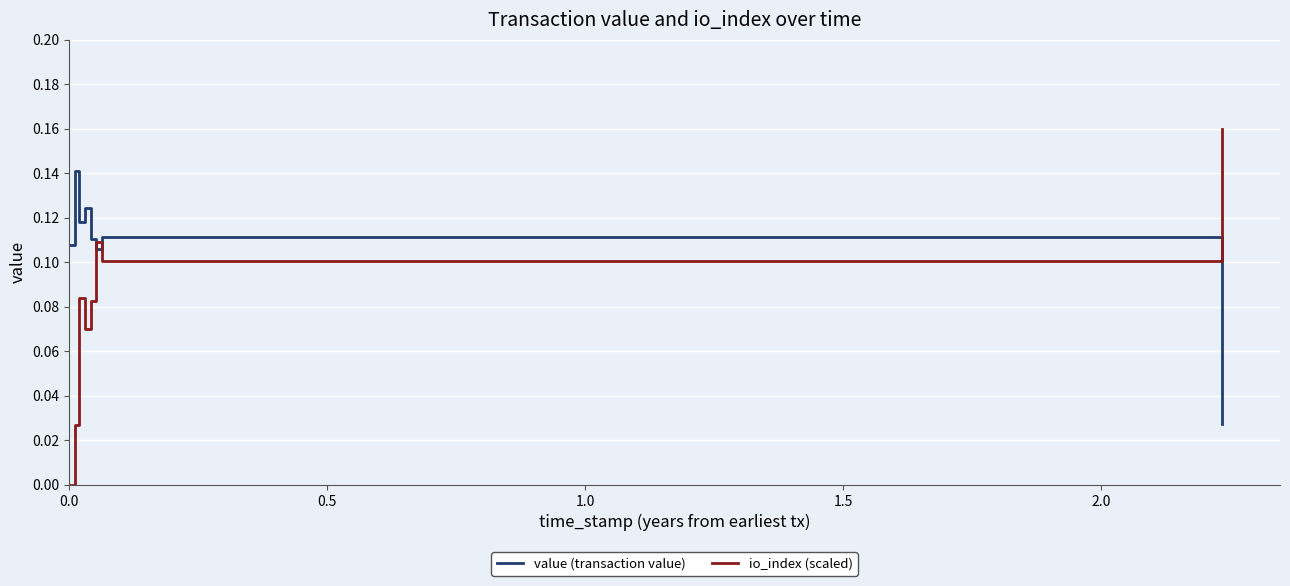

Which series has the widest spread of values?

io_index (scaled)